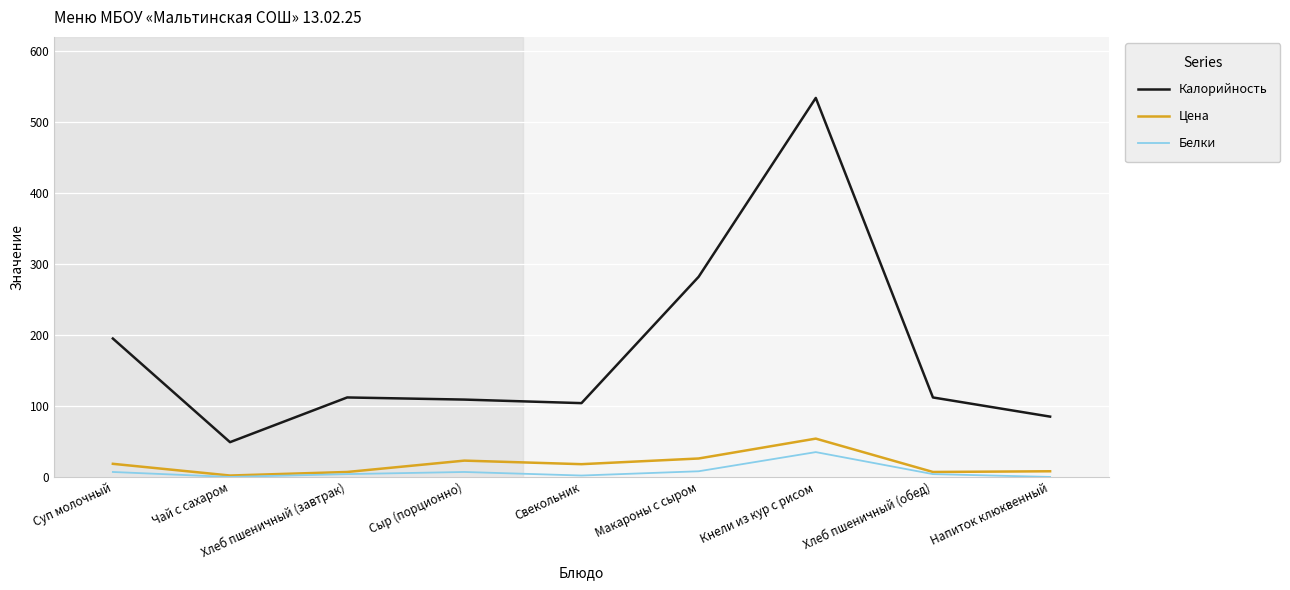

True or false: Калорийность and Белки cross at least once.

False